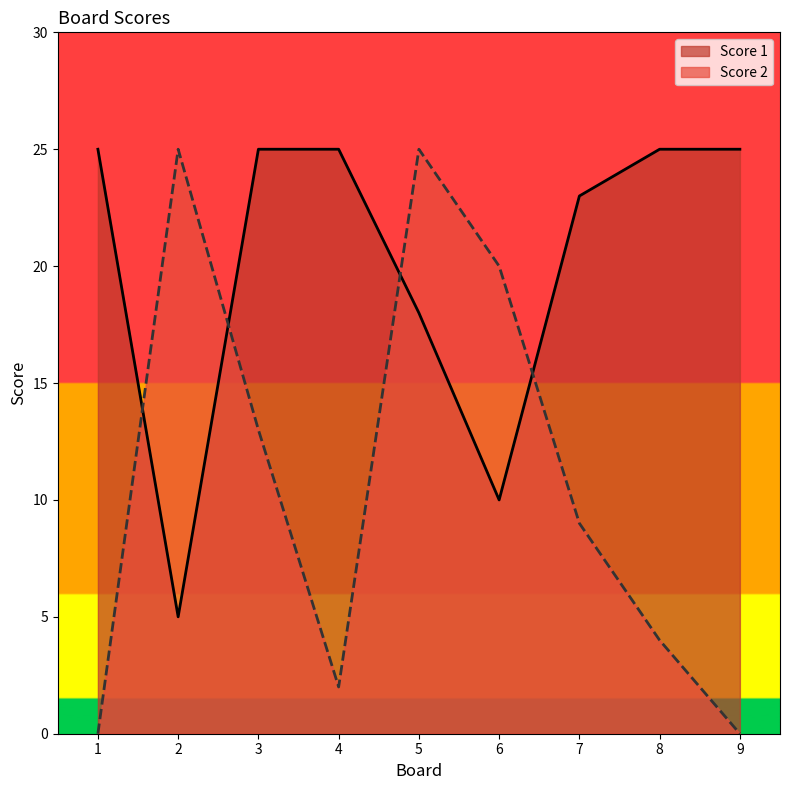

Which series has the widest spread of values?

Score 2